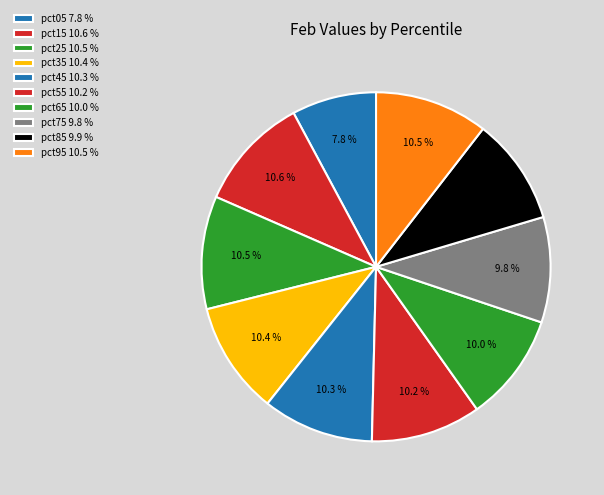

Count the number of slices in the pie.

10